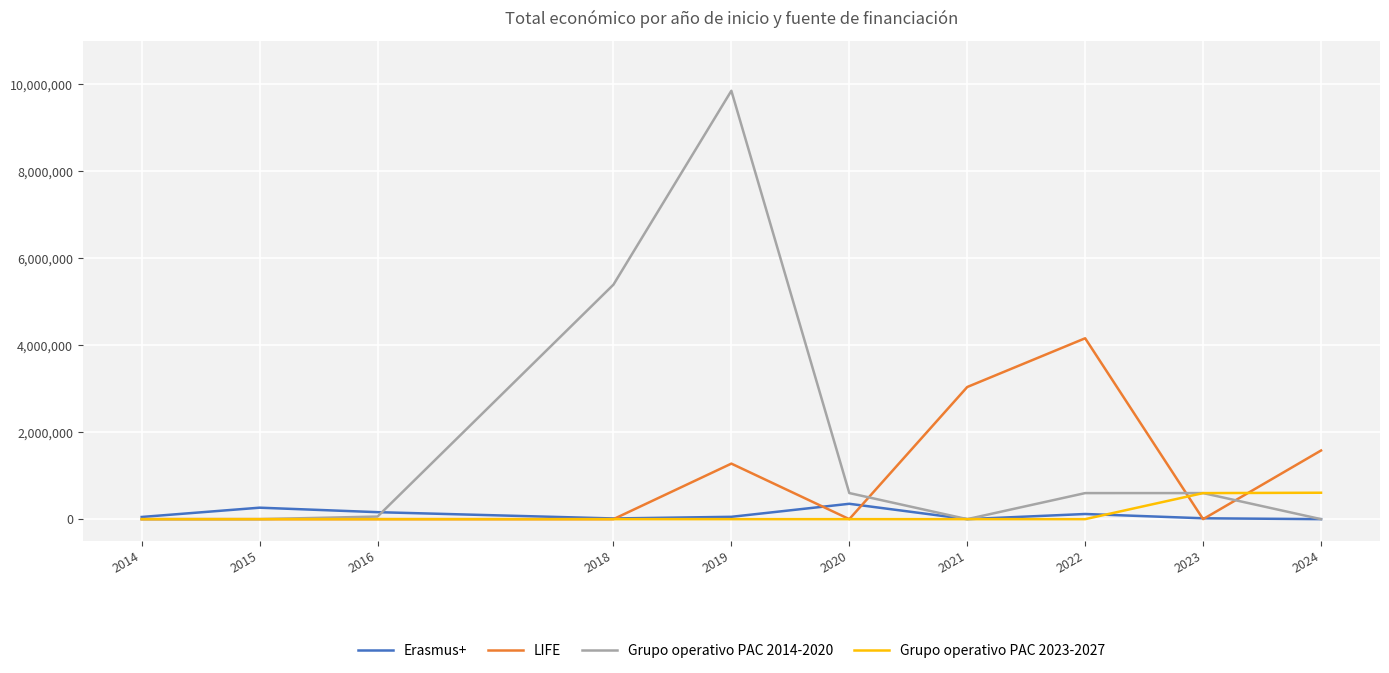

True or false: Erasmus+ has more than 2 points higher than both neighbors.

True